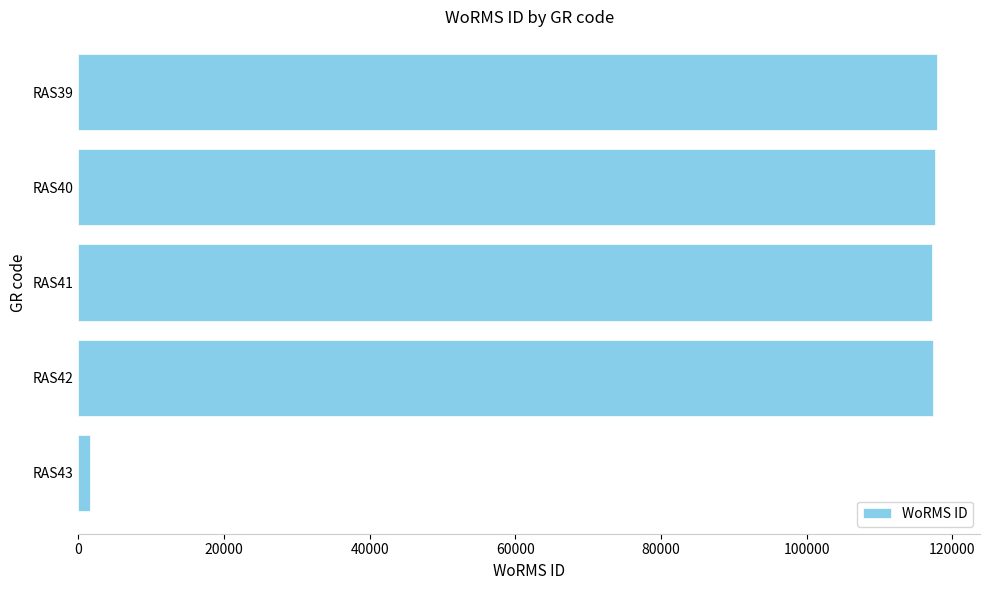

What is the value of the 3rd bar from the top?

117195